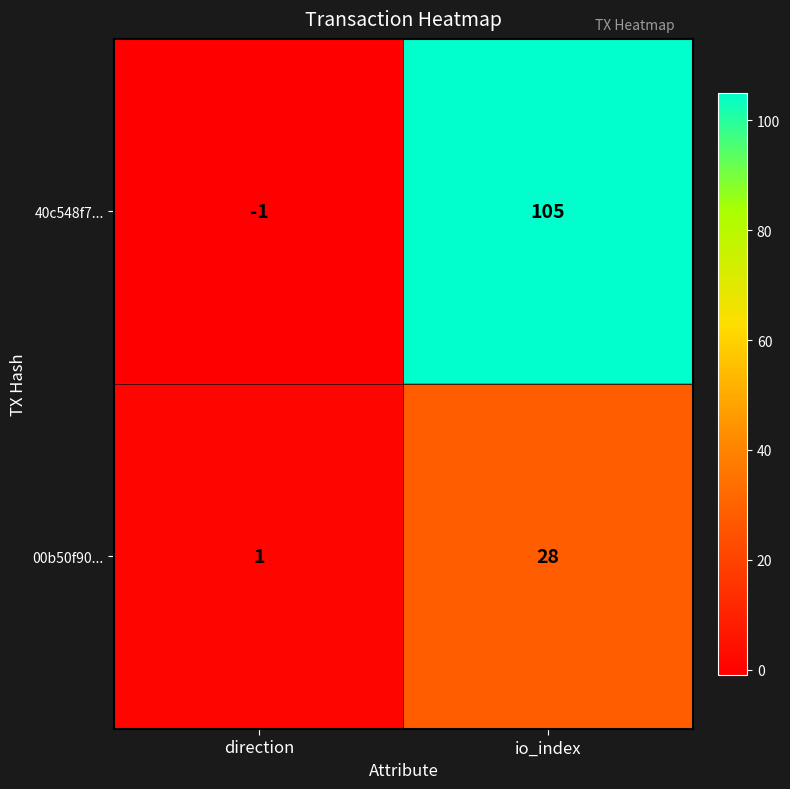

Rank the series at io_index from highest to lowest value.

40c548f7..., 00b50f90...